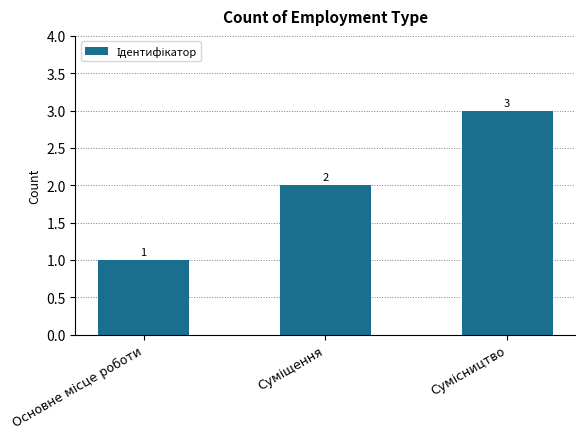

What is the greatest value displayed?

3